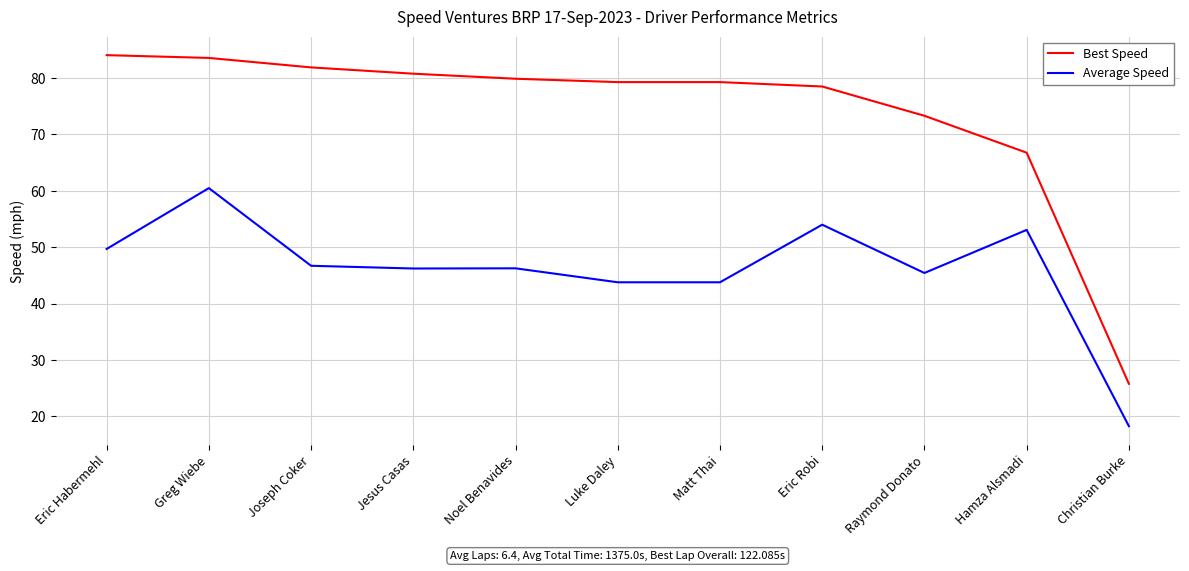

The value of Best Speed at Christian Burke is 10.8. True or false?

False